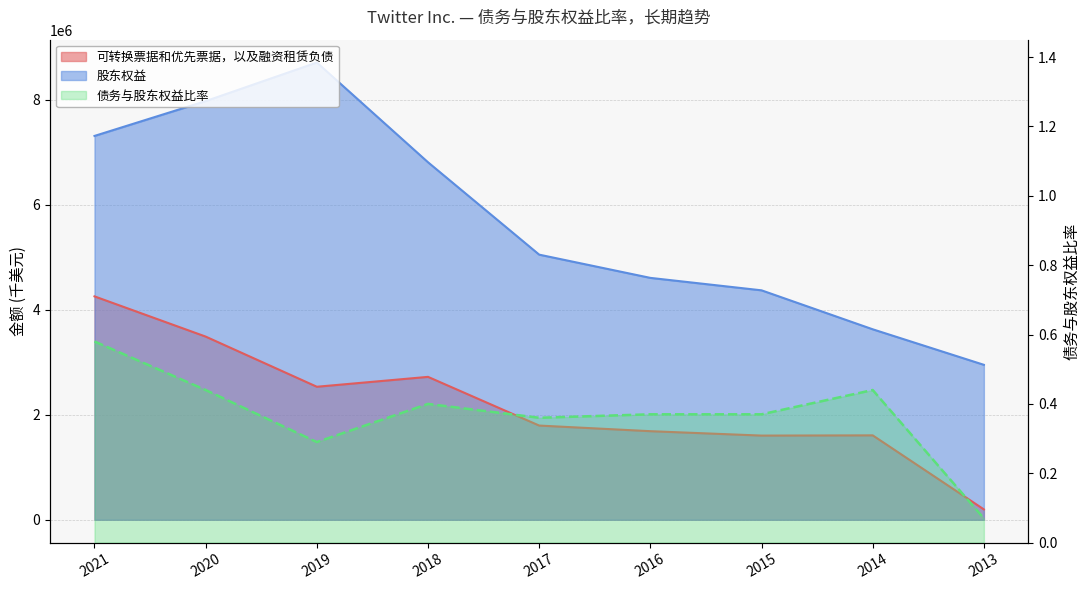

What is the value of the 可转换票据和优先票据，以及融资租赁负债 point at the 6th from the left?

1686652.0